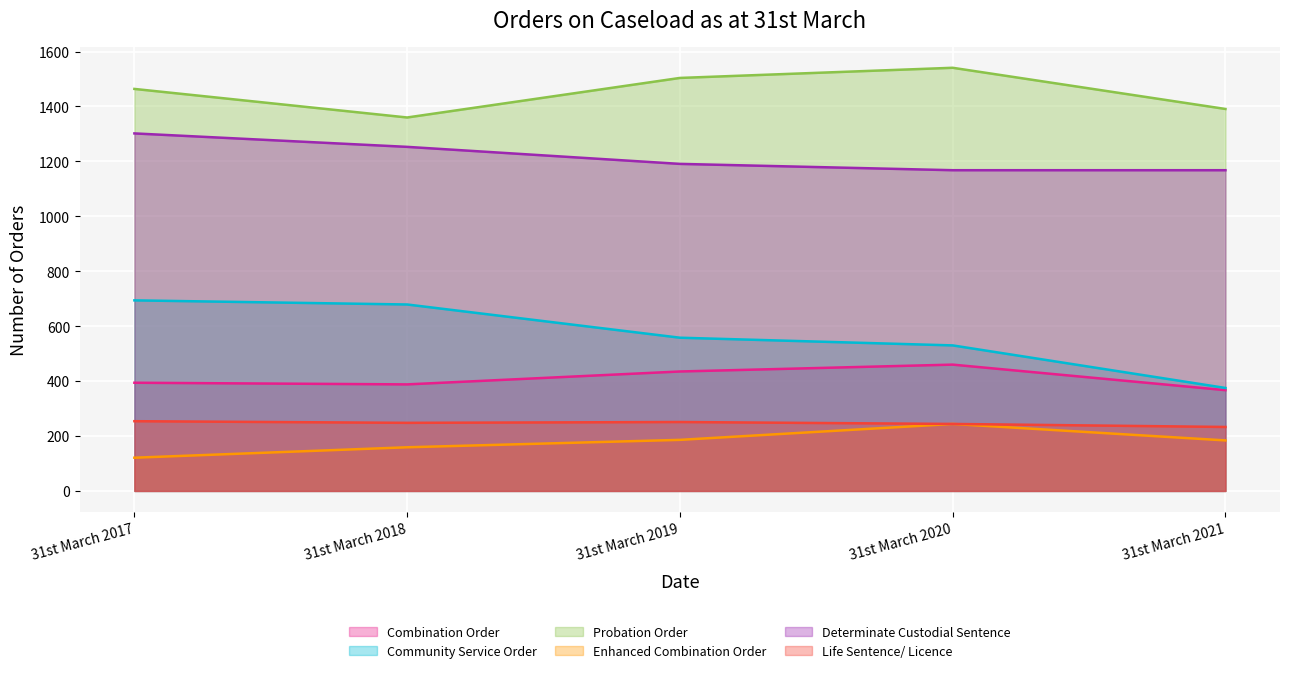

True or false: Probation Order and Enhanced Combination Order cross at least once.

False